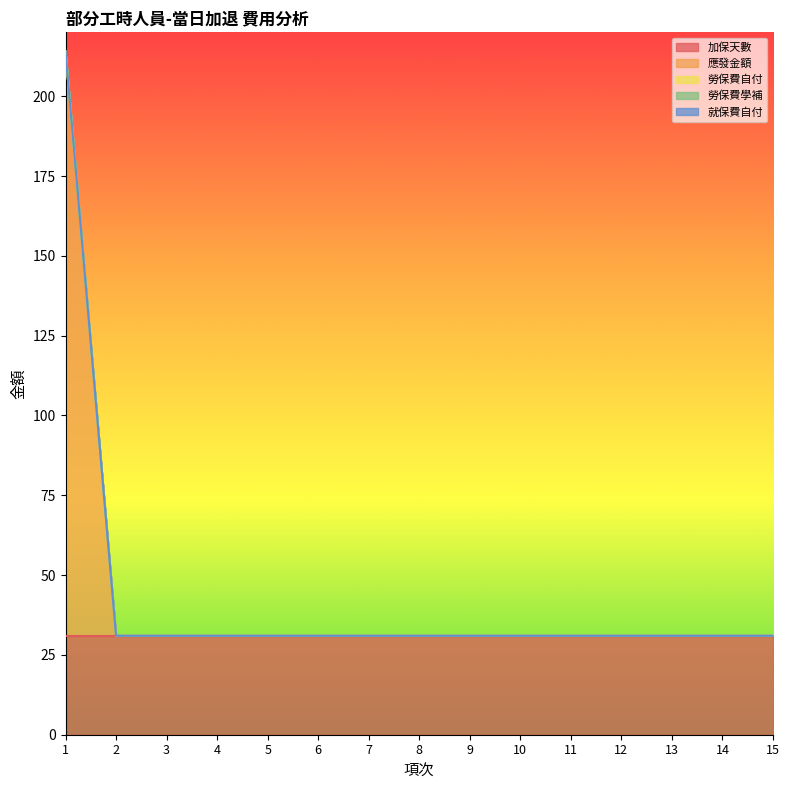

What is the average value of the 加保天數 series?

31